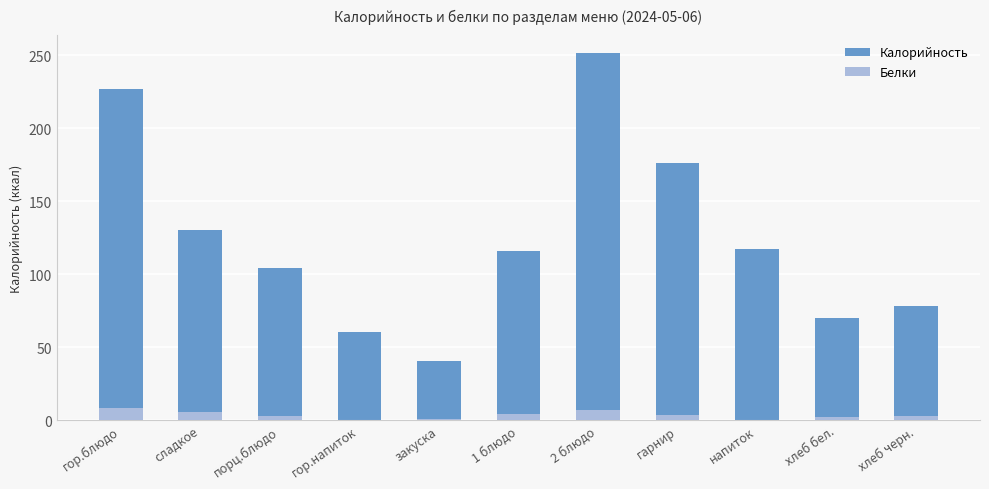

The Калорийность series shows 78.1 at хлеб черн.. True or false?

True